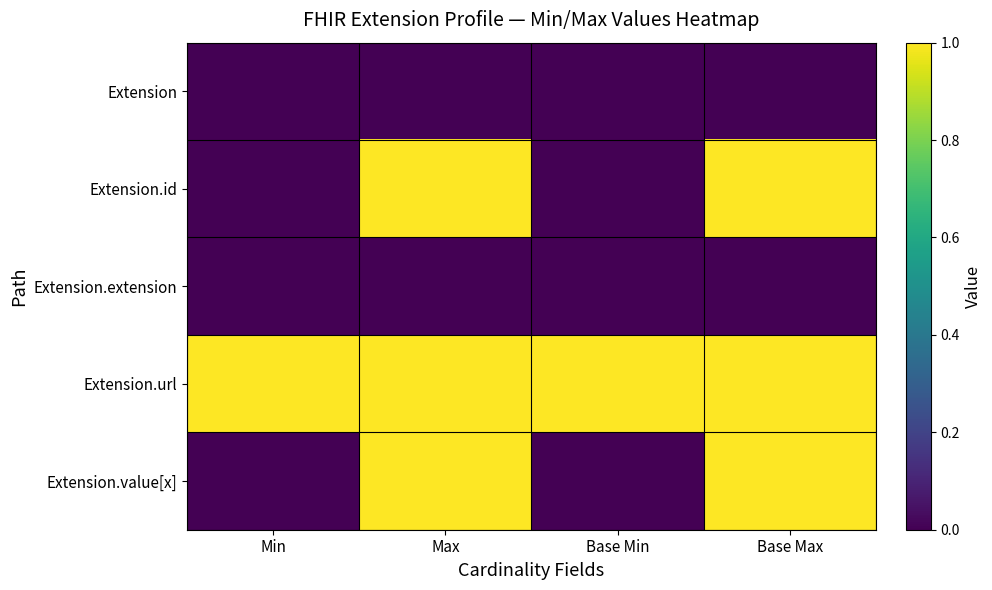

What is the greatest value displayed?

1